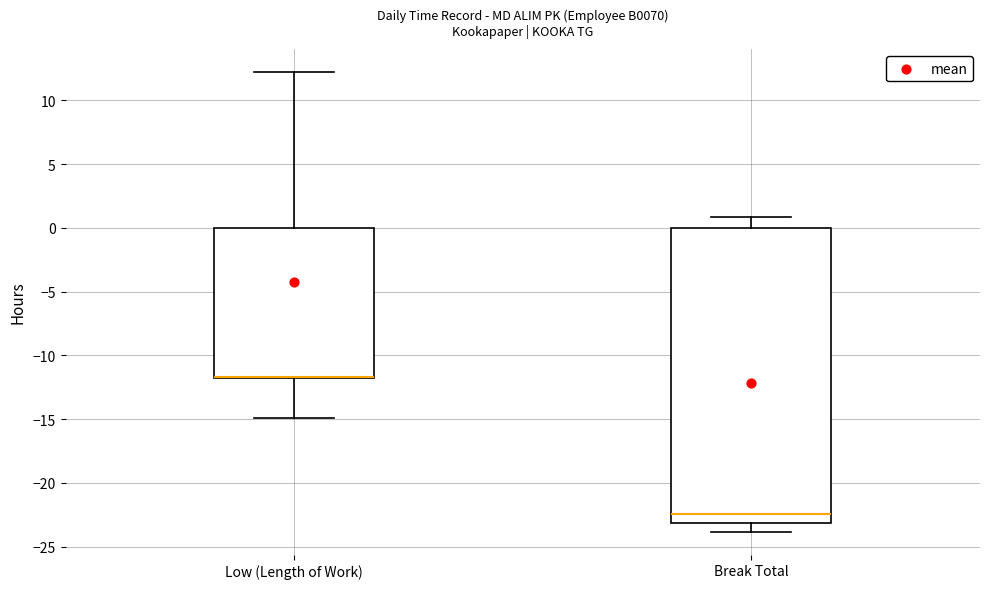

Reading left to right, transcribe this box plot: for each box, give where its median line is, the range the box spans, and where its two whiskers end, as read against the y-axis. The values are not printed on the chart, so give them approximately, as read against the axis.

Low (Length of Work): median -11.5 (drawn on the box's lower edge), box -12.0 to 0.0, whiskers -15.0 to 12.0
Break Total: median -22.5, box -23.0 to 0.0, whiskers -24.0 to 1.0